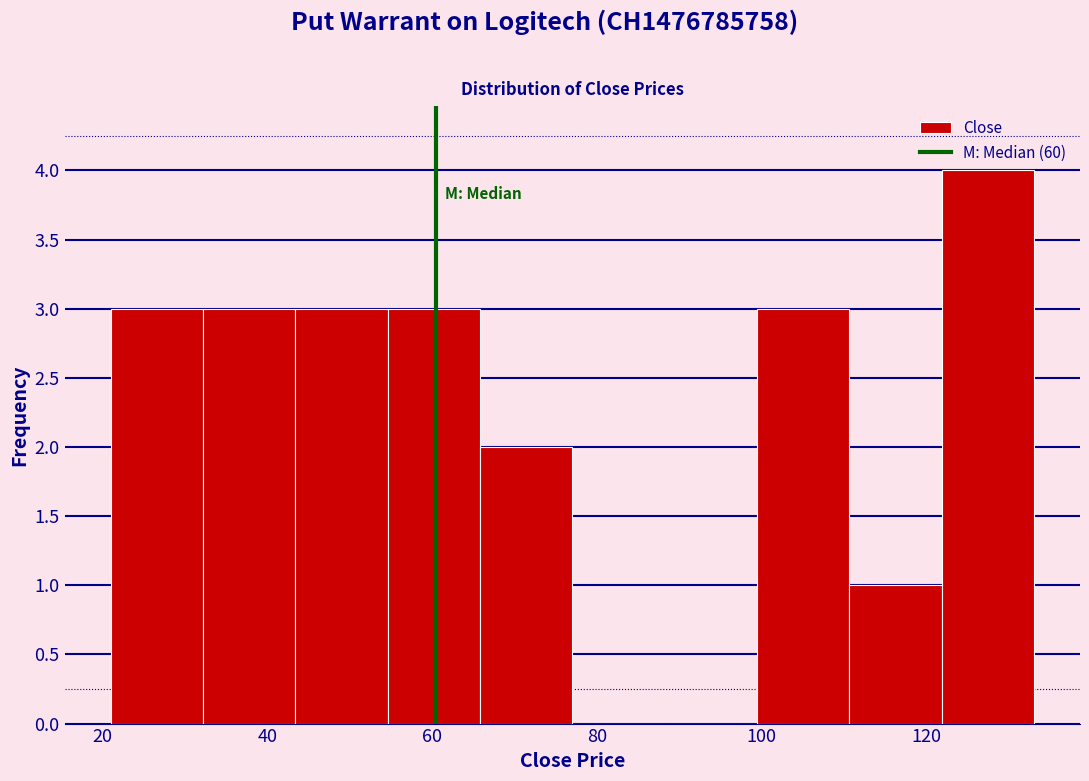

Reading left to right, list every bar in this chart as the range it spans on the x-axis followed by its height. Neither the bar edges nor the heights are printed on the chart, so give them approximately, as read against the axes.

21.0 to 32.2: 3
32.2 to 43.4: 3
43.4 to 54.6: 3
54.6 to 65.8: 3
65.8 to 77.0: 2
77.0 to 88.2: 0
88.2 to 99.4: 0
99.4 to 110.6: 3
110.6 to 121.8: 1
121.8 to 133.0: 4